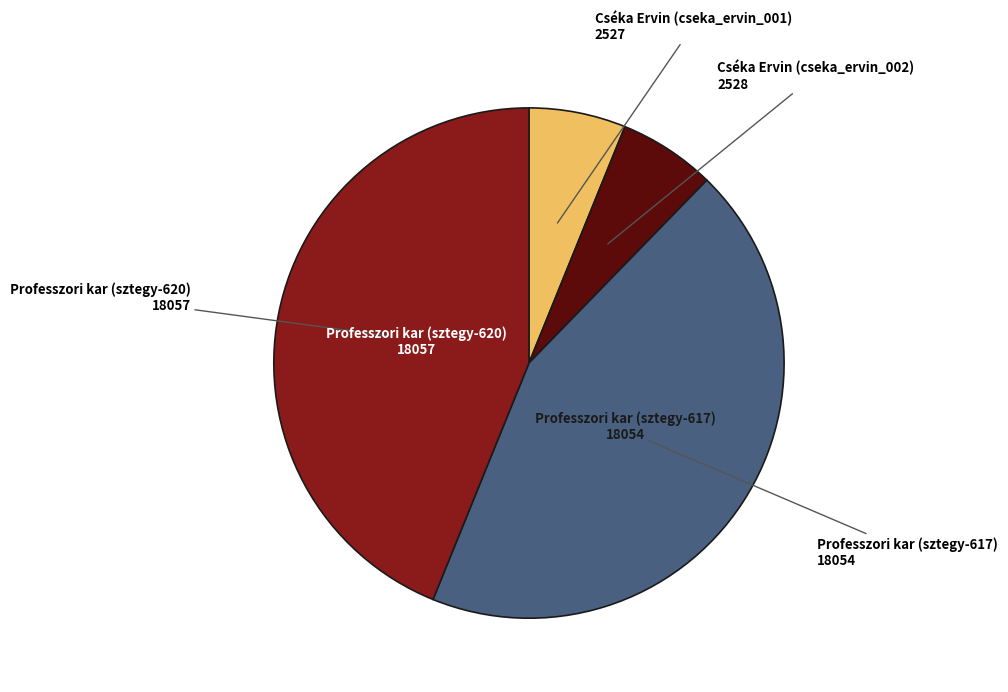

Is there a majority slice in this chart?

No